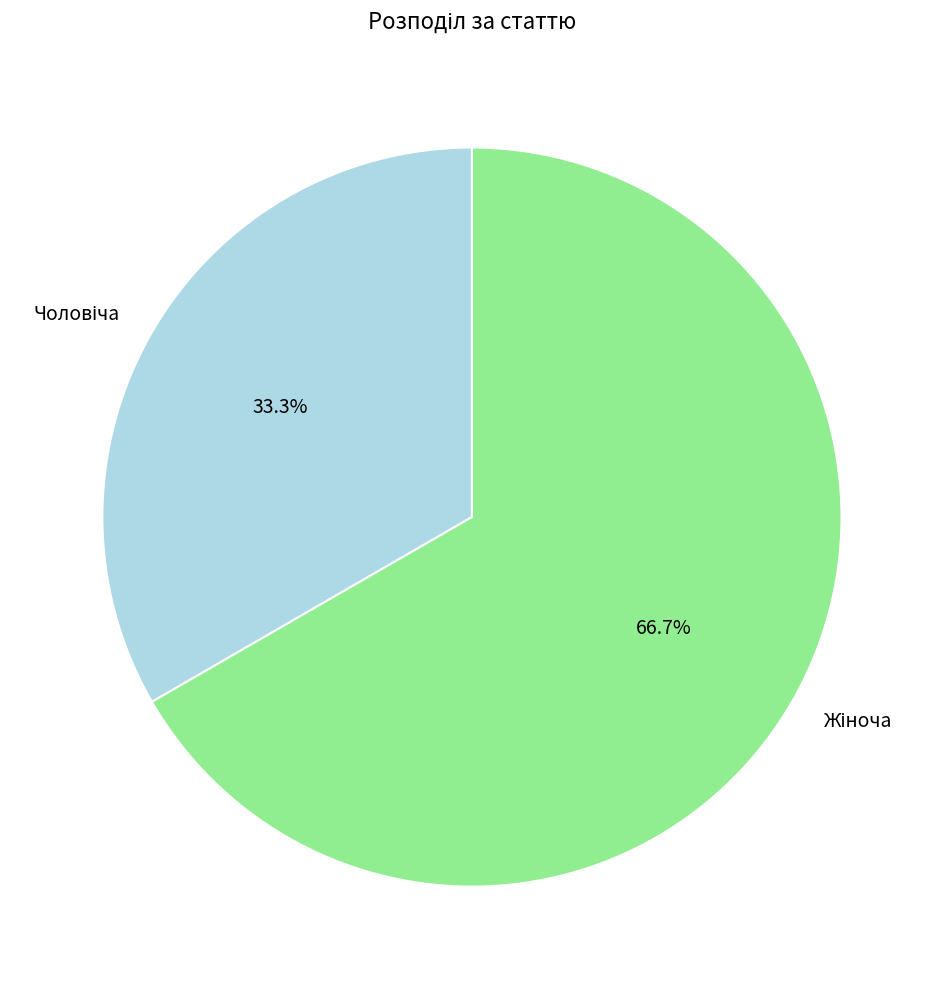

Does any single category account for the majority?

Yes